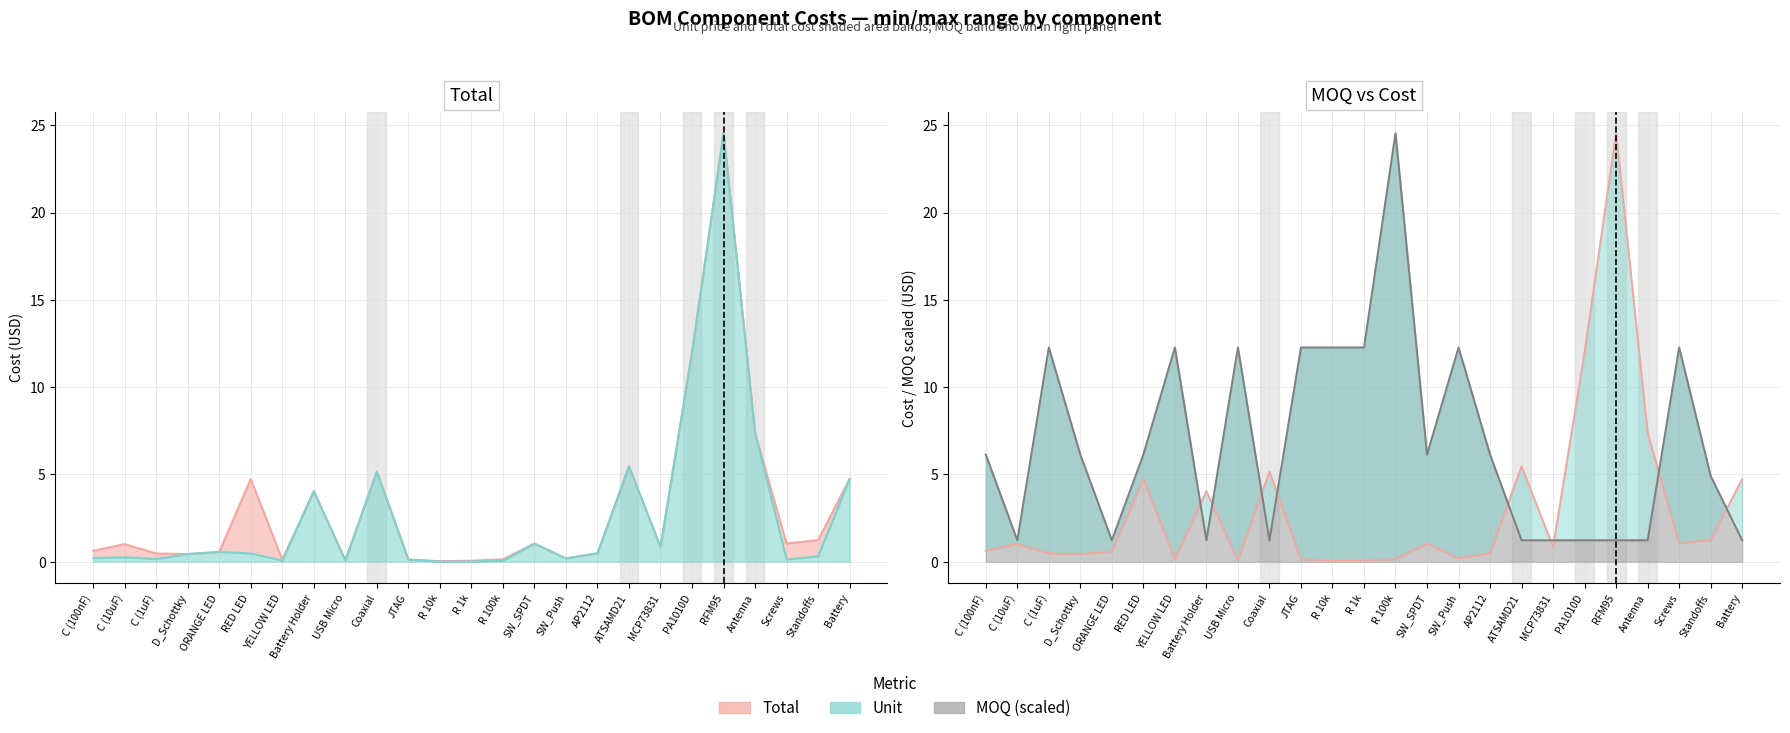

What position from the right is AP2112?

9